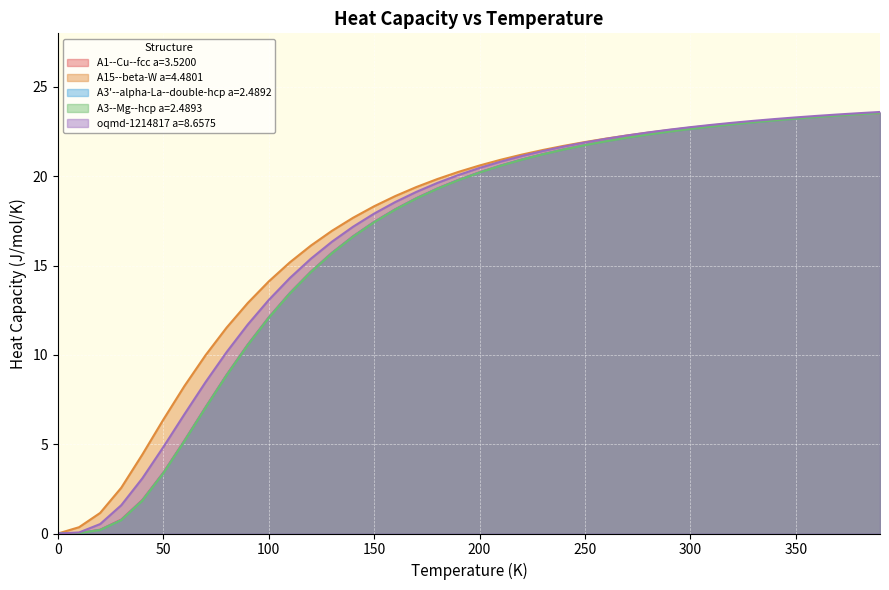

Does the chart display data point markers on the line(s)?

No